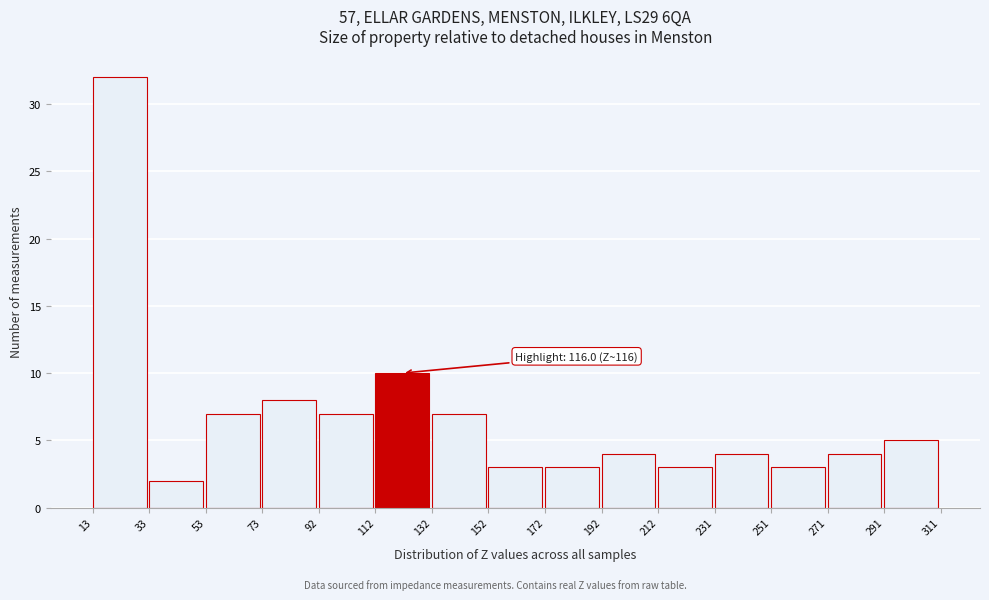

Over which range of the x-axis is the bar tallest?

13 to 33